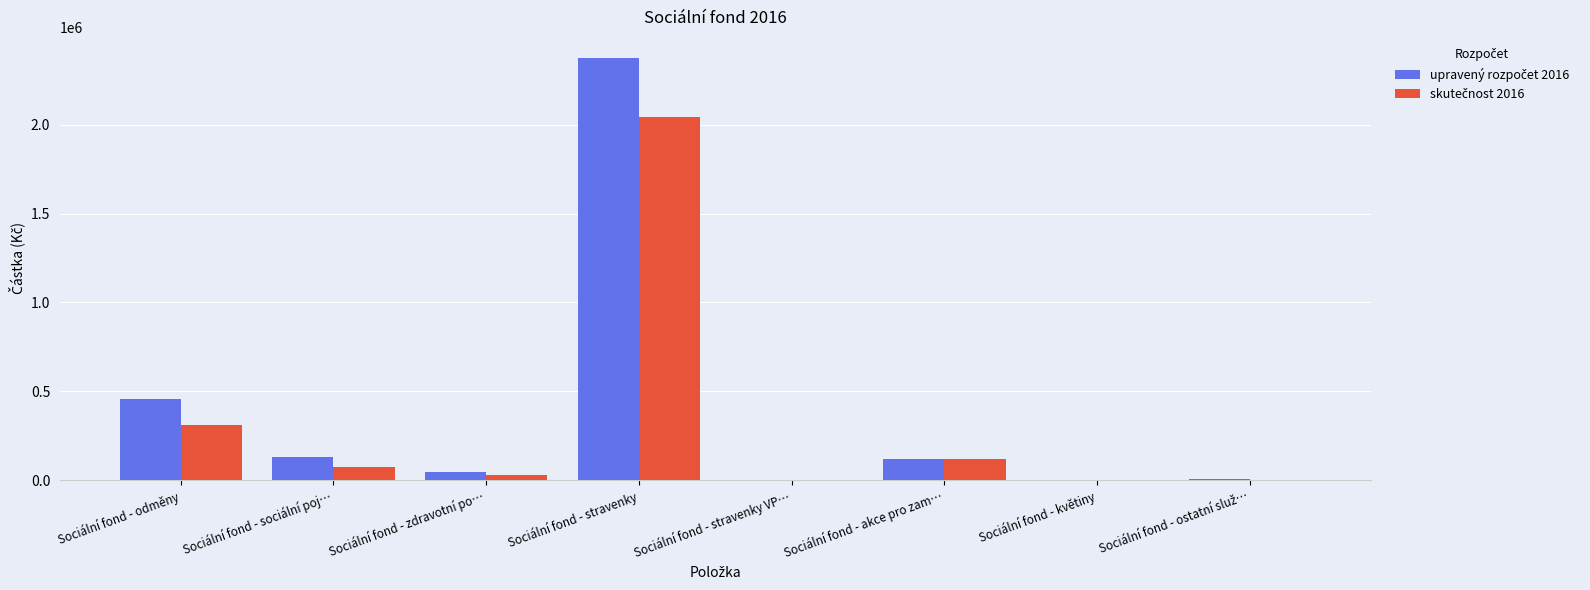

What is the spread (max minus min) of values at Sociální fond - odměny?

145000